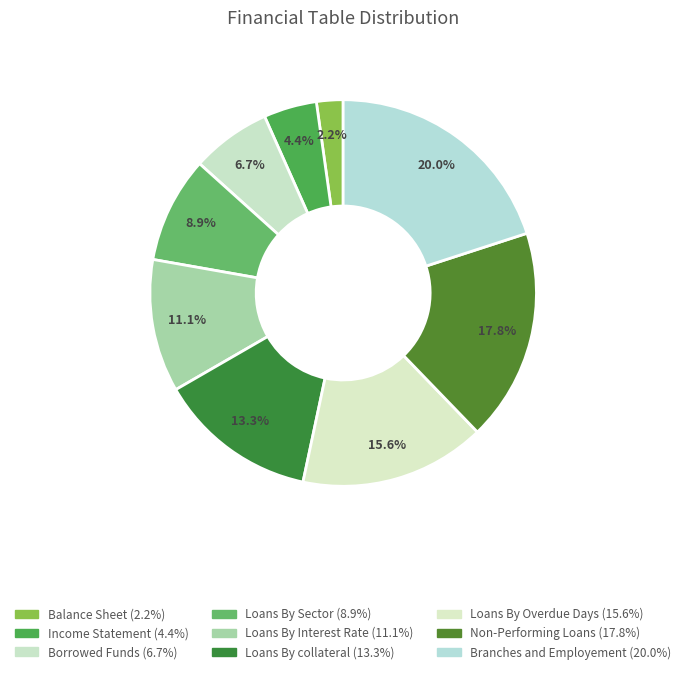

Does Loans By collateral account for over 50% of the chart?

No